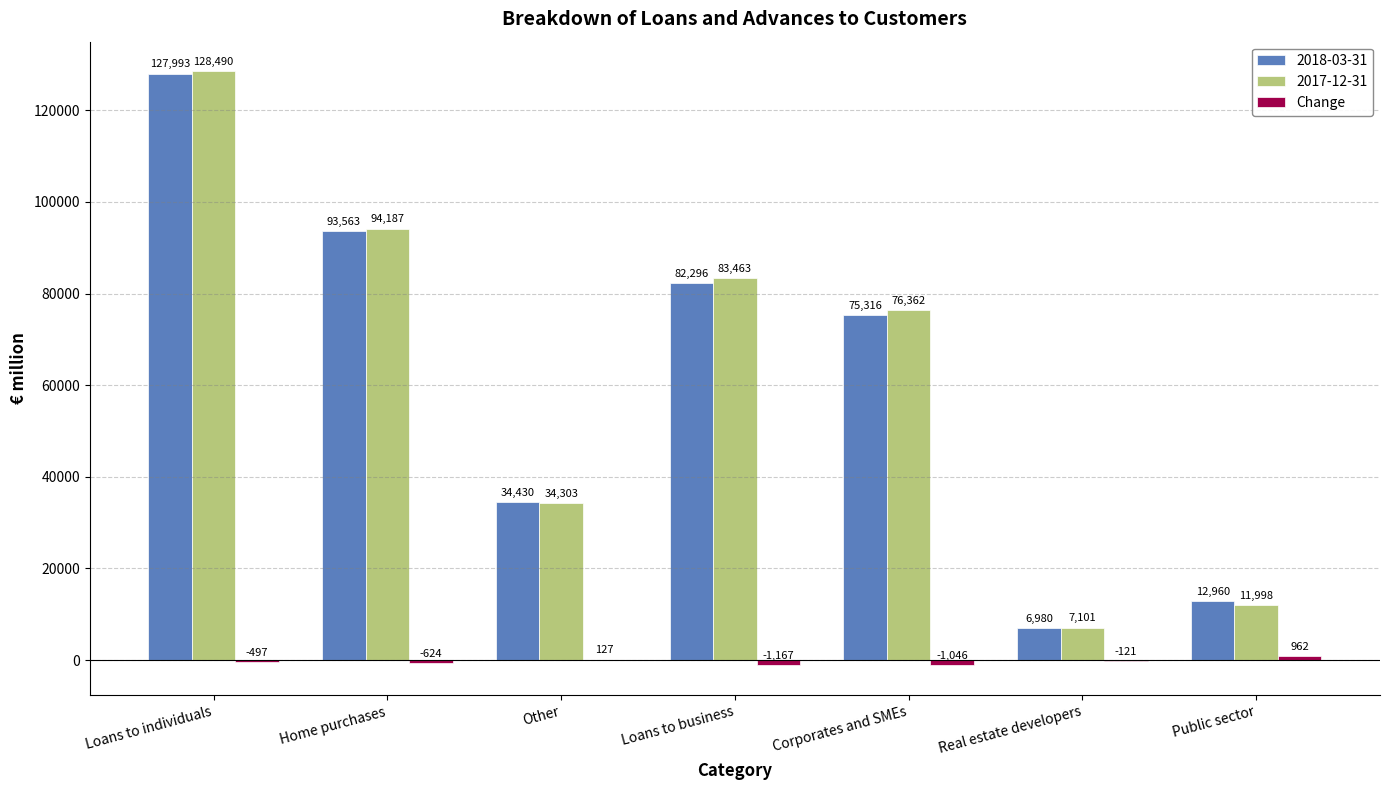

What is the sum of the 2018-03-31 values at Loans to business and Real estate developers?

89276